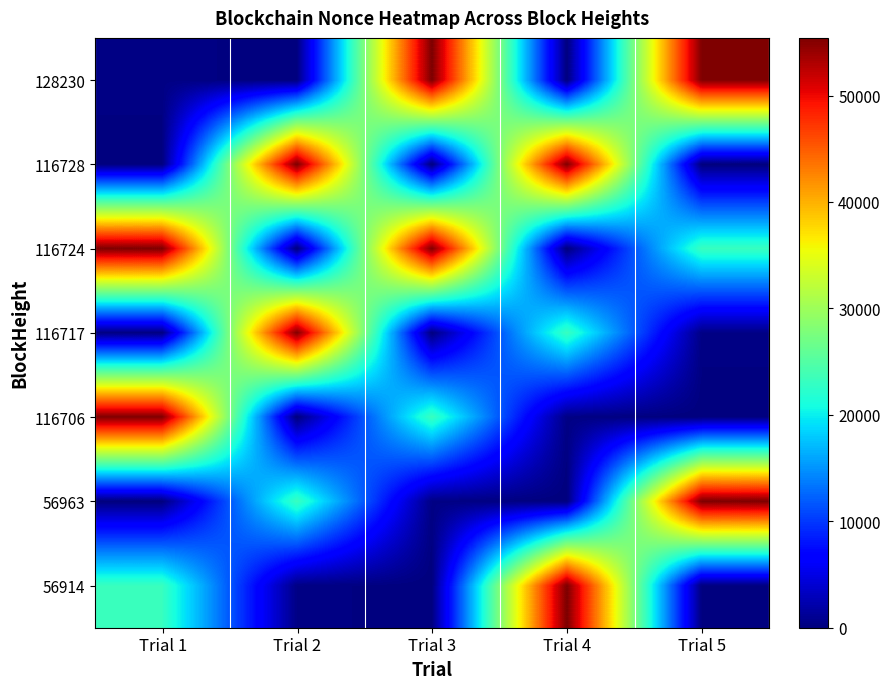

List the series in order of their peak value, highest first.

128230, 116728, 116724, 56963, 56914, 116717, 116706